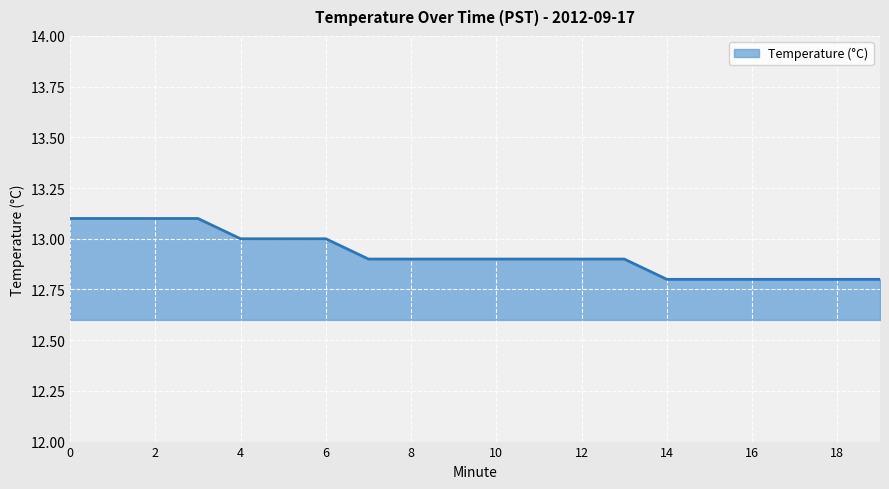

What is the maximum value shown in the chart?

13.1